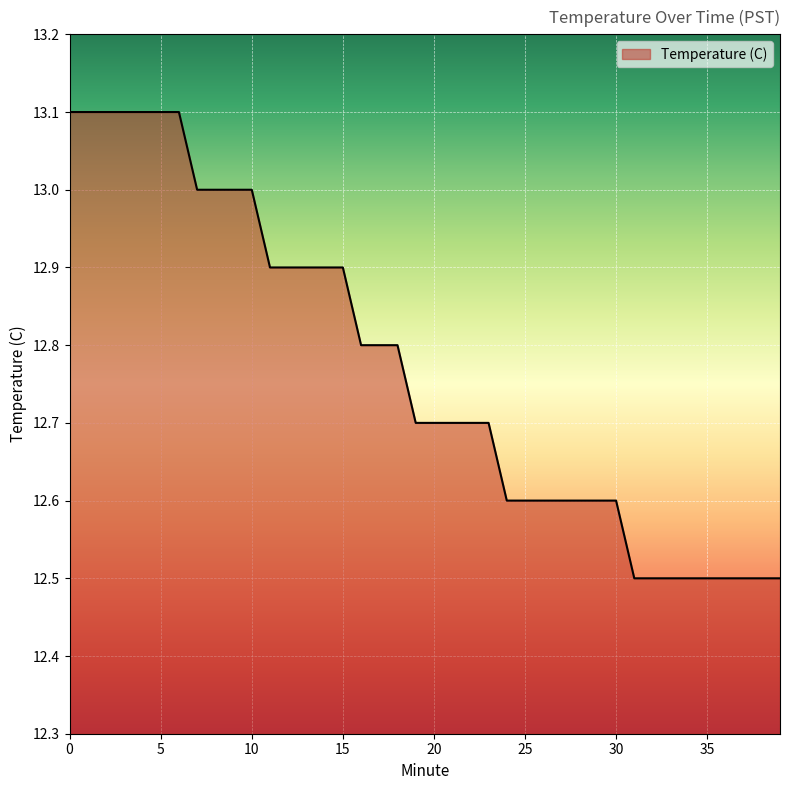

What is the maximum value shown in the chart?

13.1